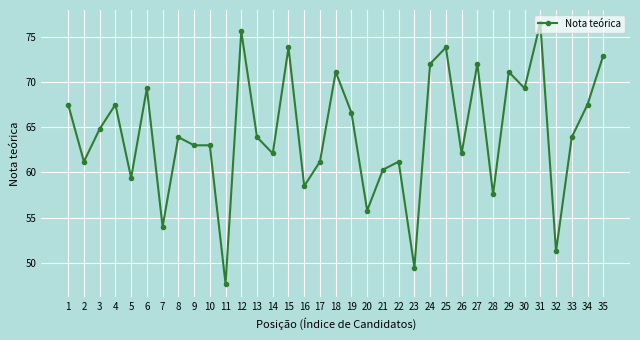

Which label corresponds to the smallest value in the chart?

11